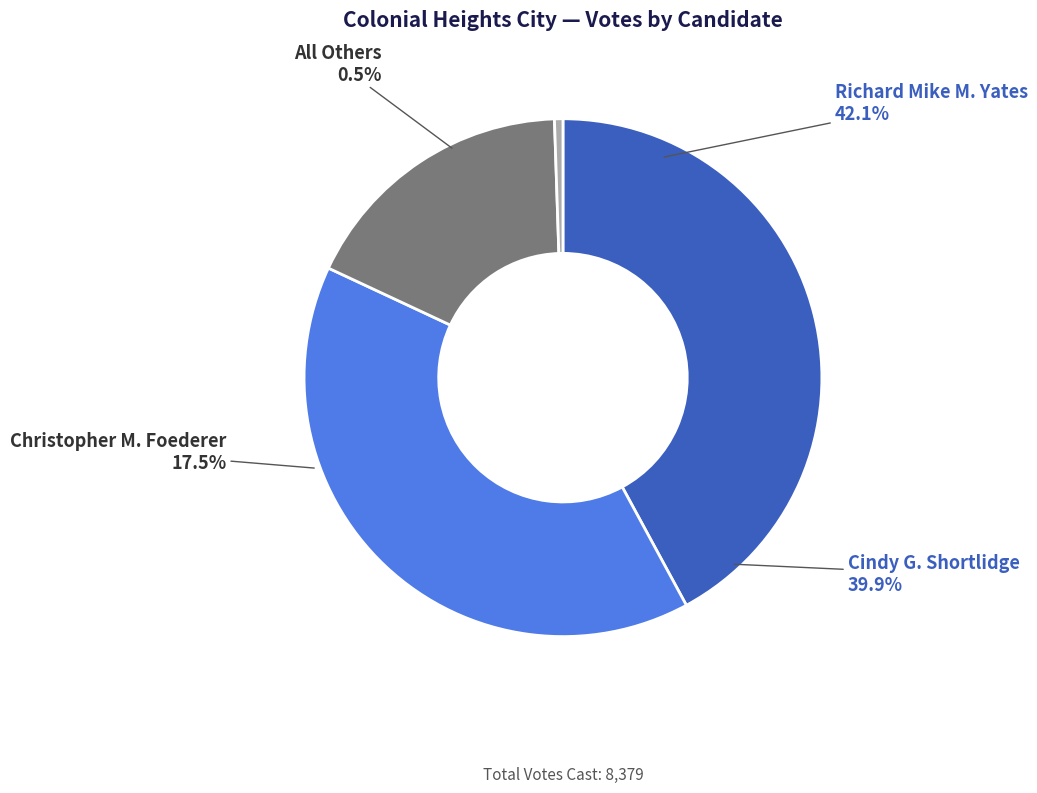

To the nearest percent, what is the difference between the largest and smallest slice percentages?

42%